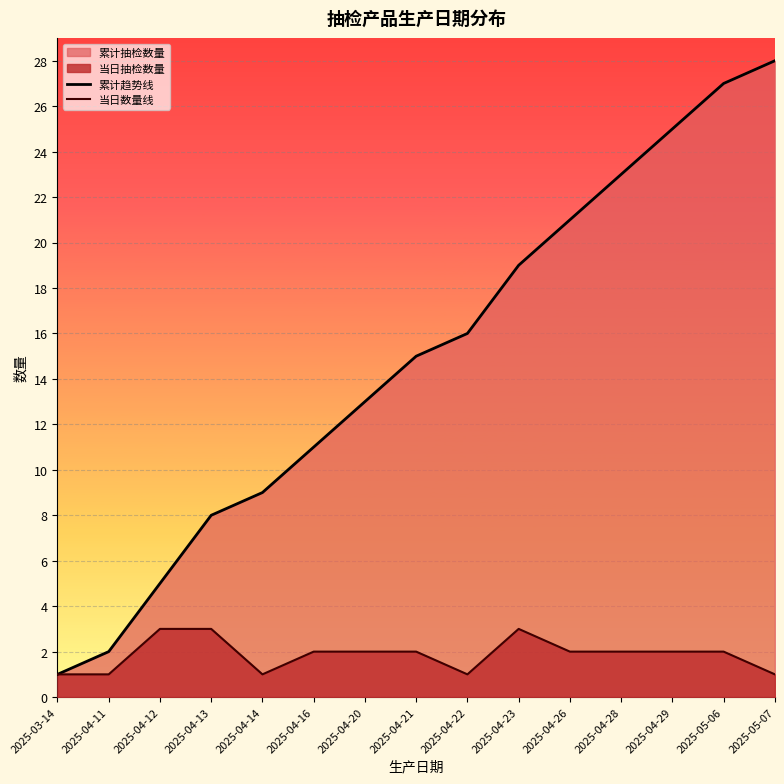

Reading left to right, extract all data points from this chart.

累计趋势线: 1	2	5	8	9	11	13	15	16	19	21	23	25	27	28
当日数量线: 1	1	3	3	1	2	2	2	1	3	2	2	2	2	1